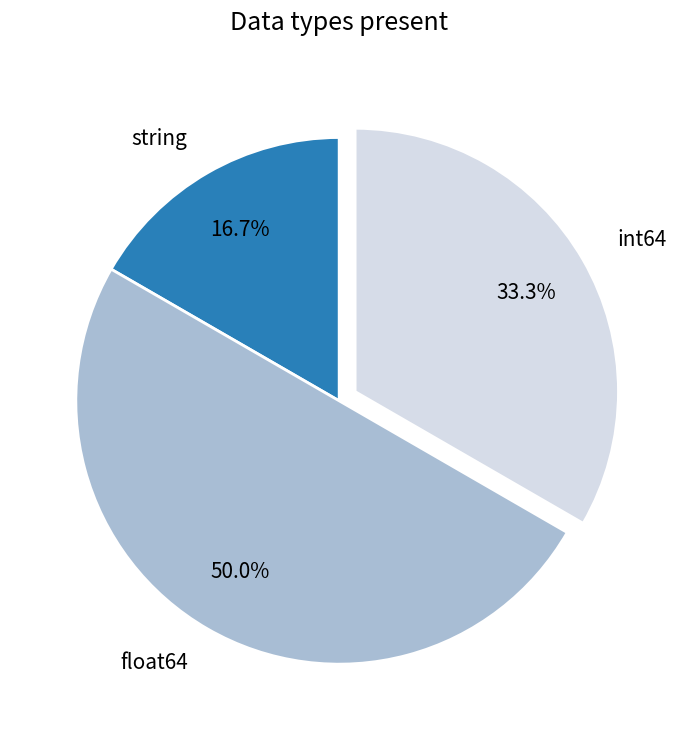

What is the largest slice in the pie chart?

float64